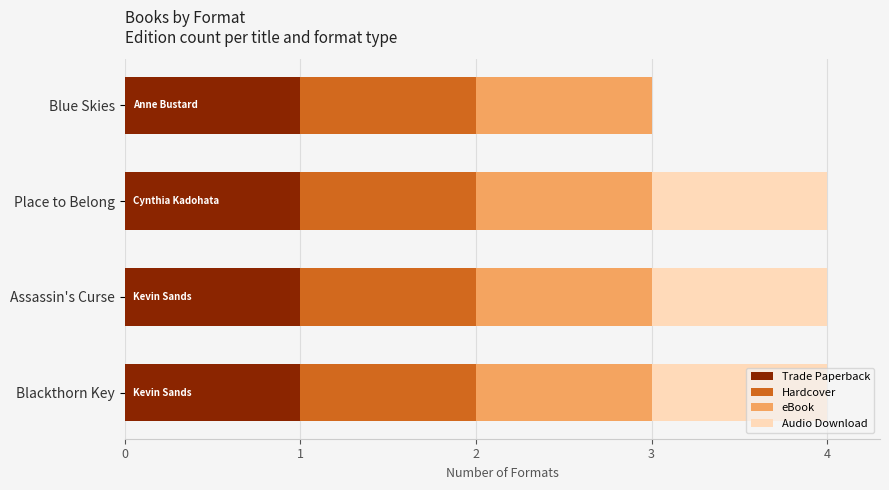

Is it true that Trade Paperback equals 1 at Assassin's Curse?

True